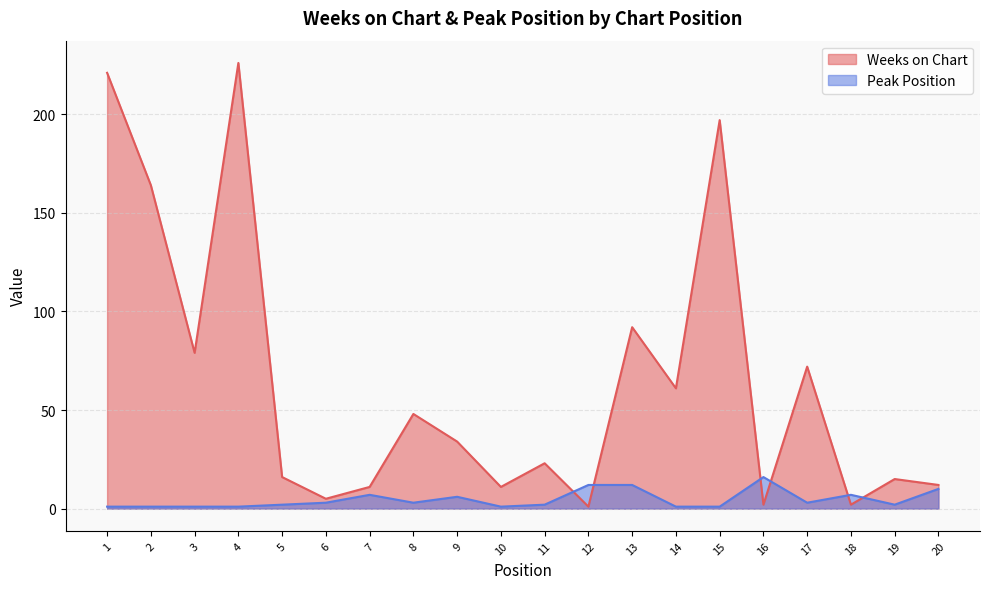

At which category is the sum across all series the highest?

4